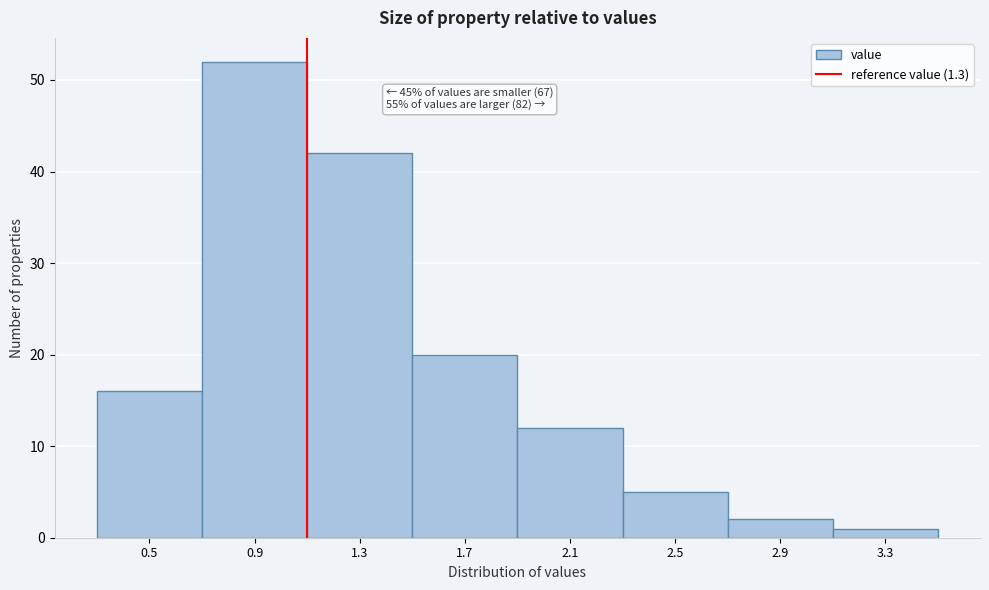

Reading right to left, what are all the values shown in this chart?

3.3=1	2.9=2	2.5=5	2.1=12	1.7=20	1.3=42	0.9=52	0.5=16